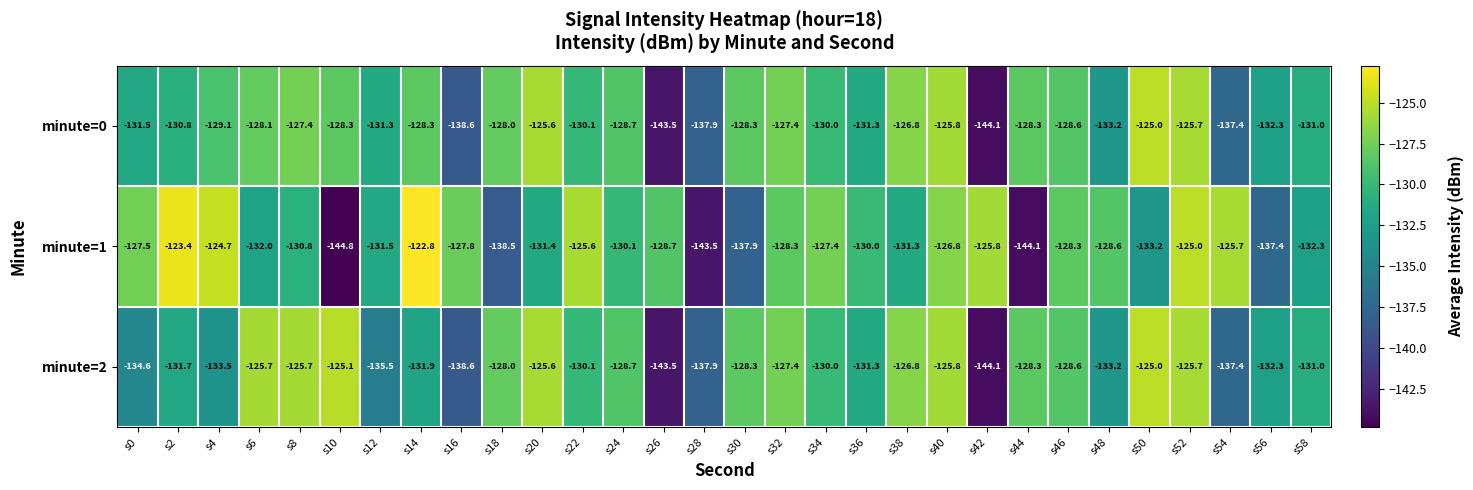

What is the difference between the highest and lowest values at s2?

8.3